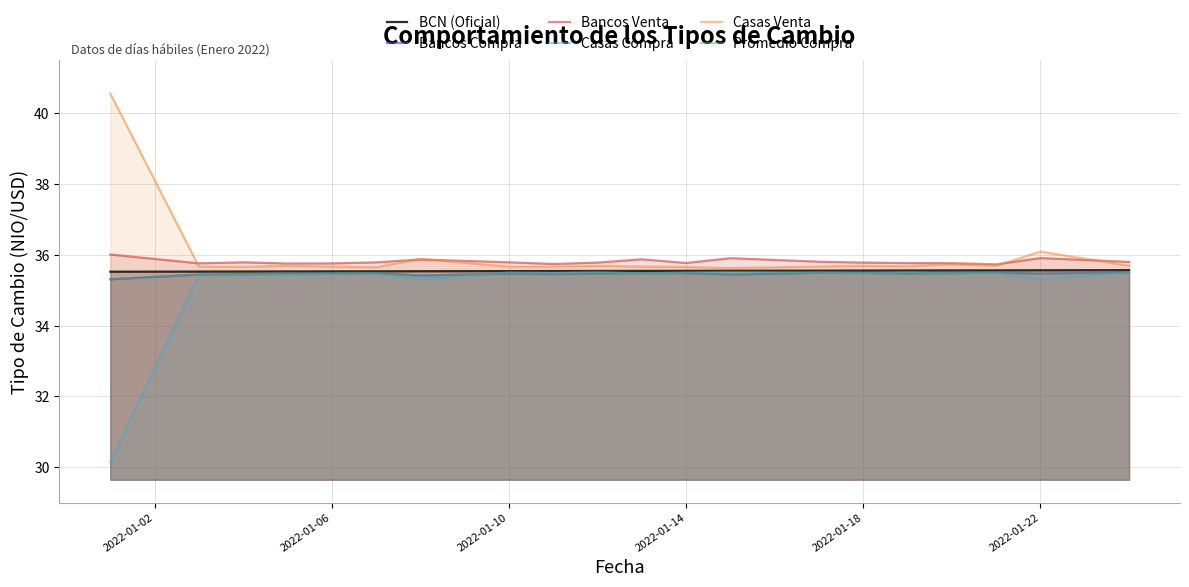

True or false: Bancos Venta and Promedio Compra cross at least once.

False